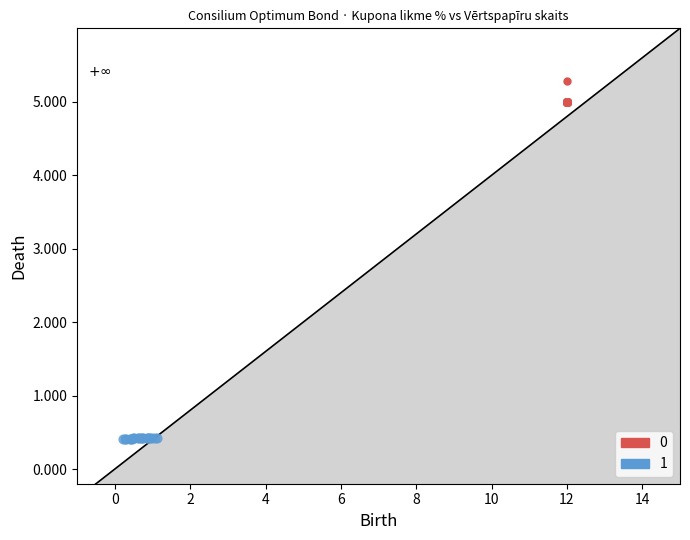

What are all the series names shown in the legend?

0, 1